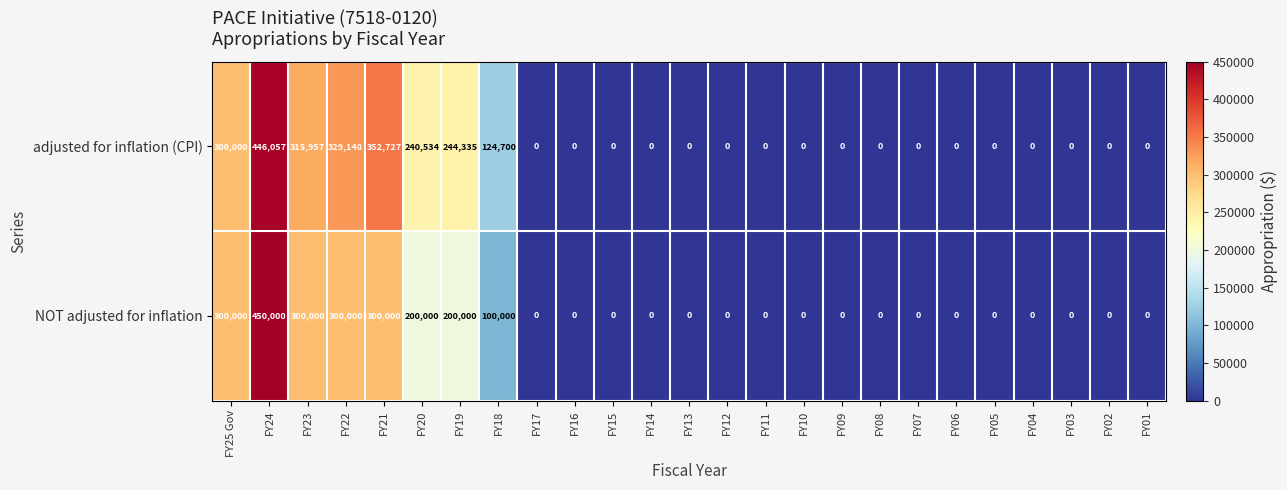

Which series has the largest total across all categories?

adjusted for inflation (CPI)